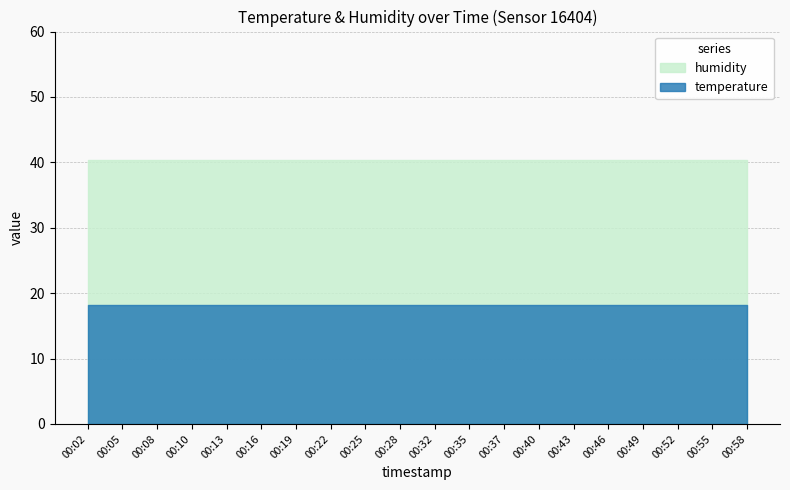

Rank the categories by humidity value from lowest to highest.

00:02, 00:05, 00:08, 00:10, 00:13, 00:16, 00:19, 00:22, 00:25, 00:28, 00:32, 00:35, 00:37, 00:40, 00:43, 00:46, 00:49, 00:52, 00:55, 00:58